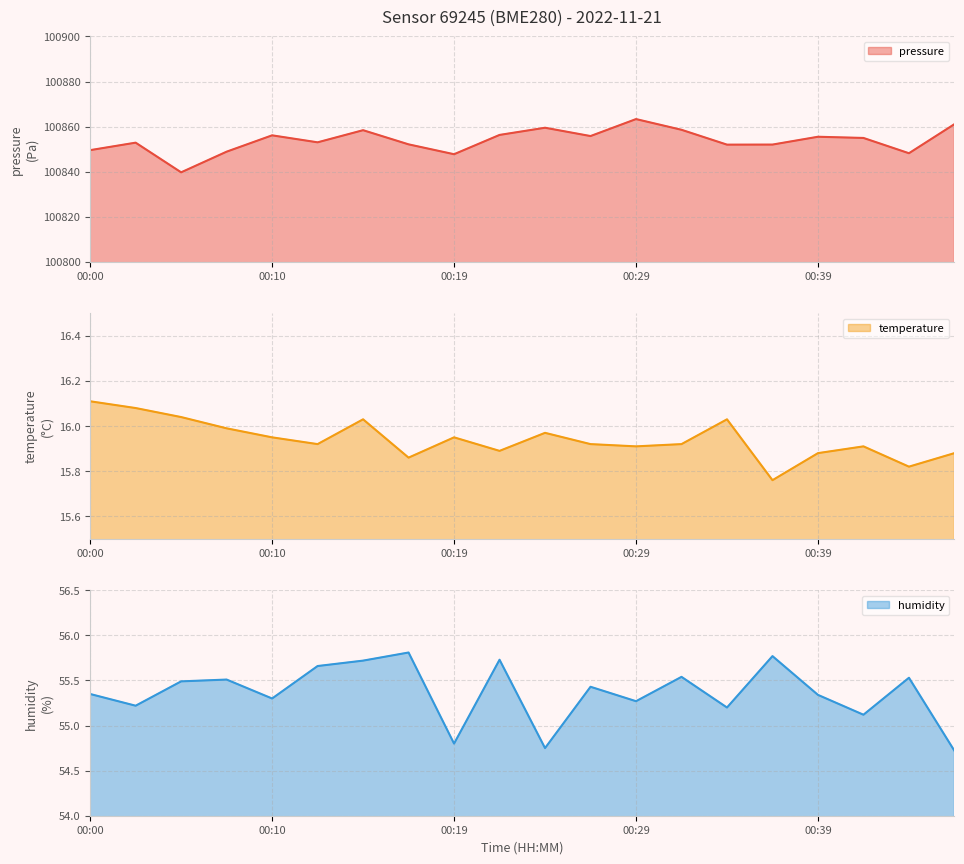

Reading right to left, what are all the values shown in this chart?

pressure: 100861.1	100848.2	100855.0	100855.5	100852.0	100852.0	100858.6	100863.3	100855.8	100859.5	100856.3	100847.8	100852.1	100858.4	100853.0	100856.1	100848.9	100839.7	100852.9	100849.6
temperature: 15.9	15.8	15.9	15.9	15.8	16.0	15.9	15.9	15.9	16.0	15.9	15.9	15.9	16.0	15.9	15.9	16.0	16.0	16.1	16.1
humidity: 54.7	55.5	55.1	55.3	55.8	55.2	55.5	55.3	55.4	54.8	55.7	54.8	55.8	55.7	55.7	55.3	55.5	55.5	55.2	55.4